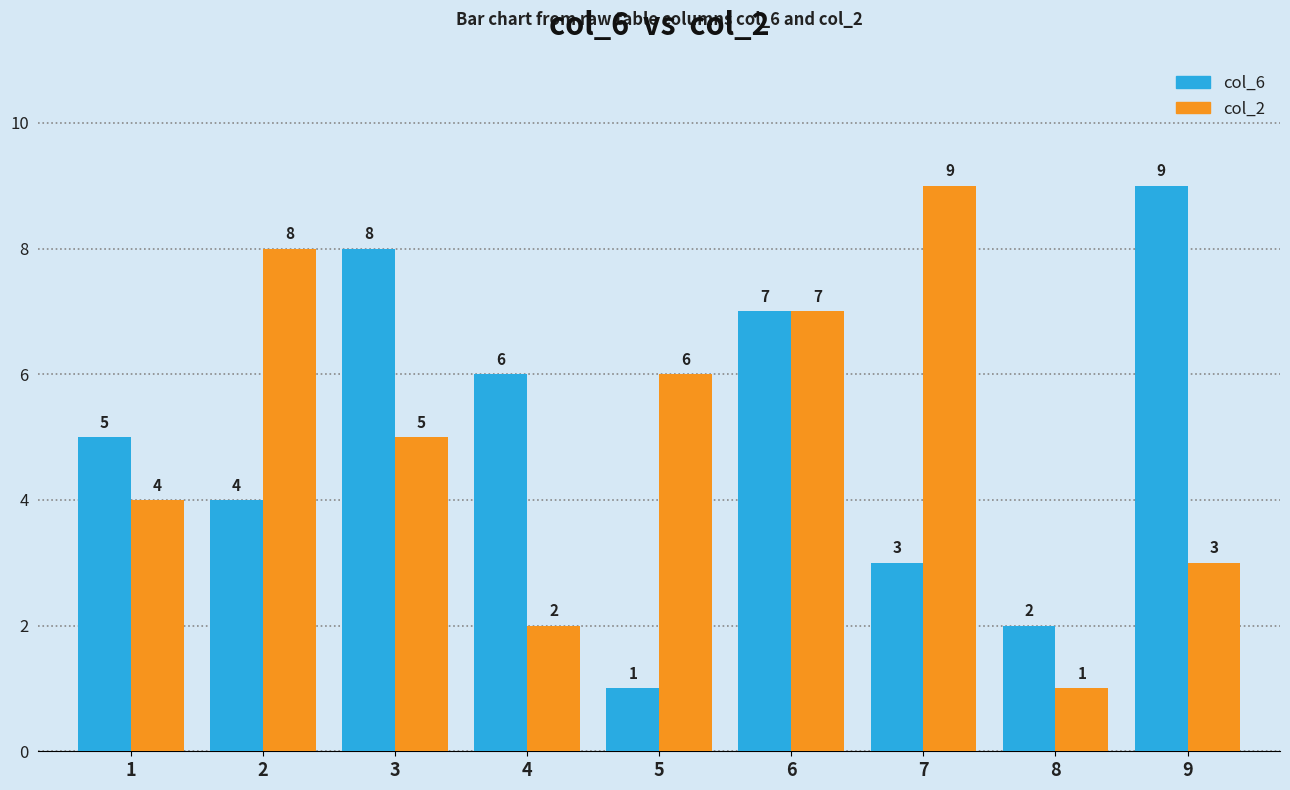

Reading left to right, what are all the values shown in this chart?

col_6: 1=5	2=4	3=8	4=6	5=1	6=7	7=3	8=2	9=9
col_2: 1=4	2=8	3=5	4=2	5=6	6=7	7=9	8=1	9=3